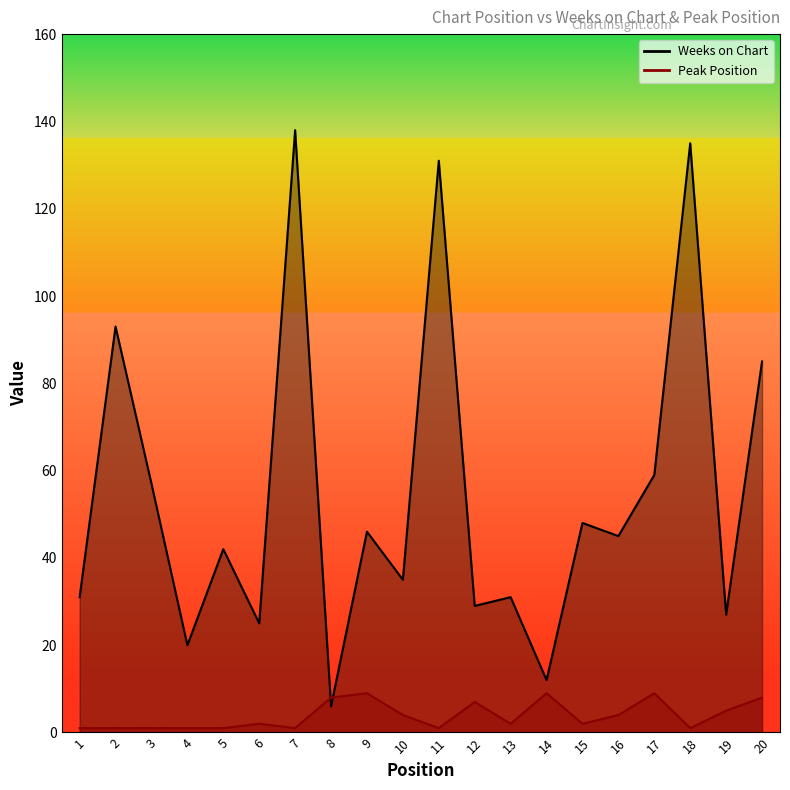

Reading left to right, what are all the values shown in this chart?

Weeks on Chart: 31	93	57	20	42	25	138	6	46	35	131	29	31	12	48	45	59	135	27	85
Peak Position: 1	1	1	1	1	2	1	8	9	4	1	7	2	9	2	4	9	1	5	8